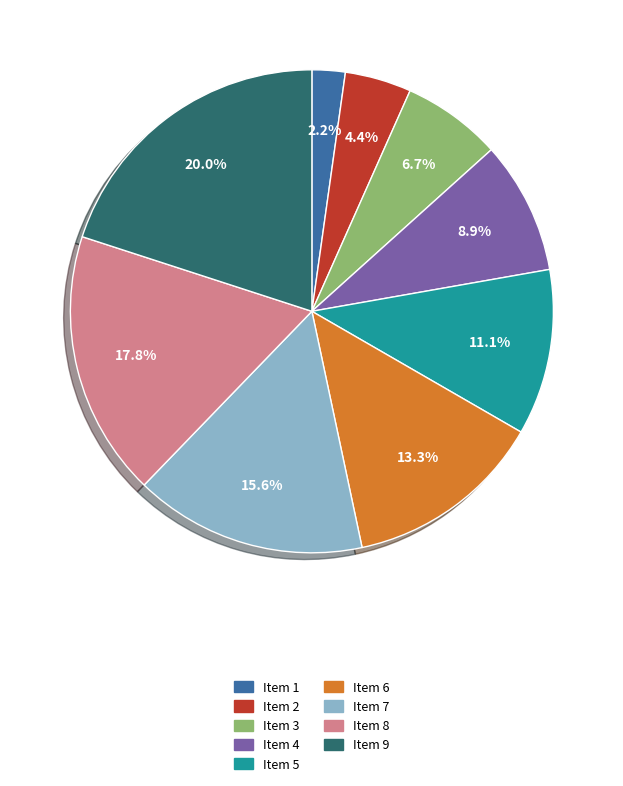

Which category has the smallest portion of the pie?

Item 1